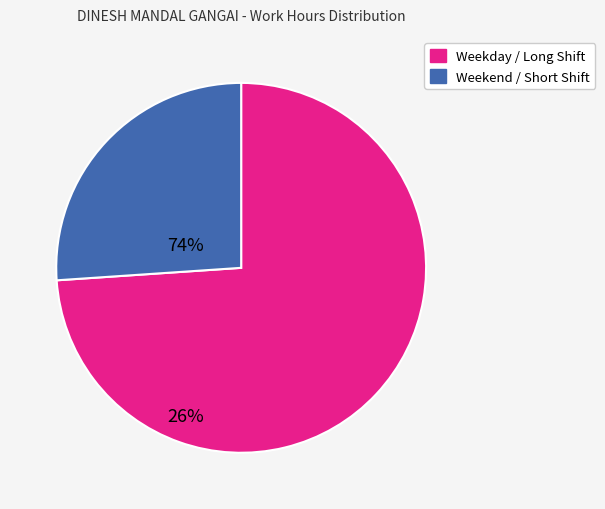

Does any single category account for the majority?

Yes